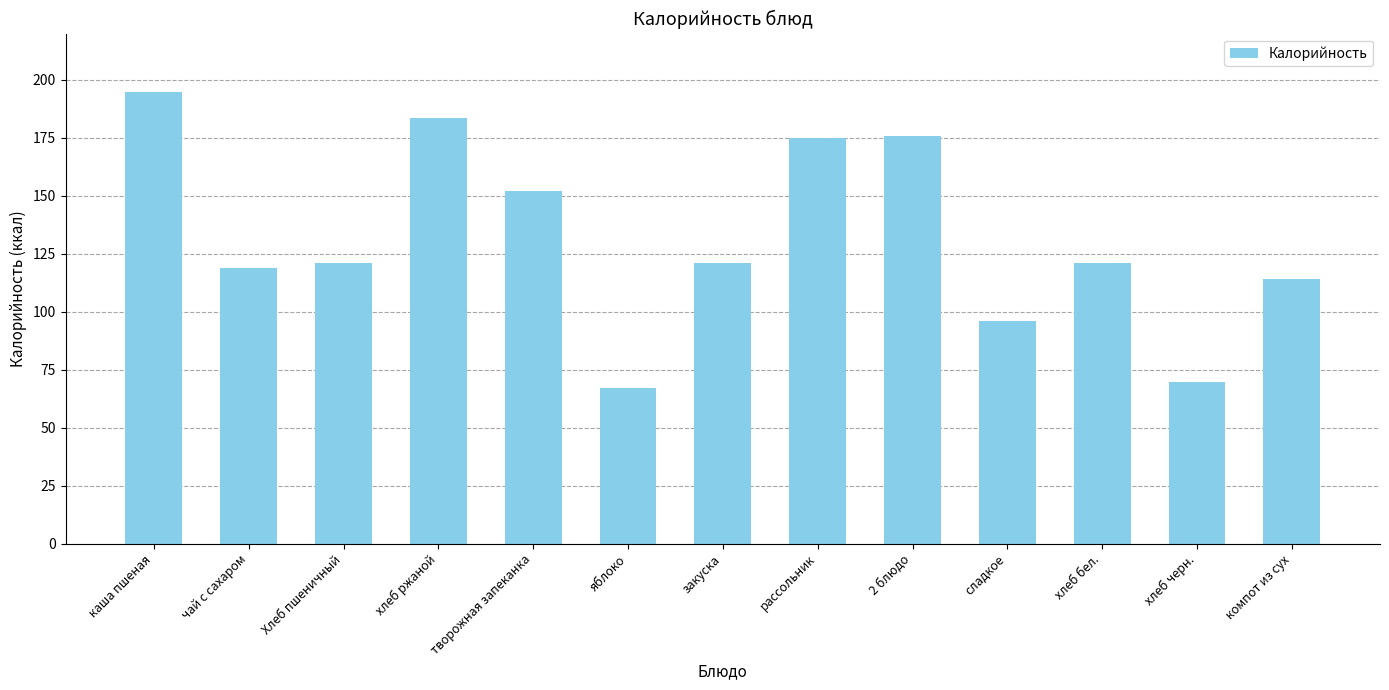

What is the average value?

131.6